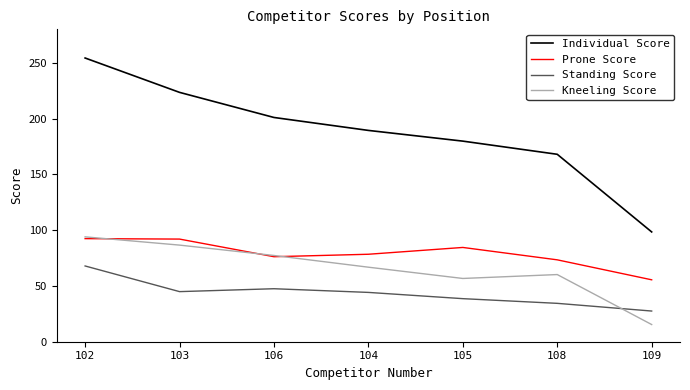

What position from the right is 102?

7